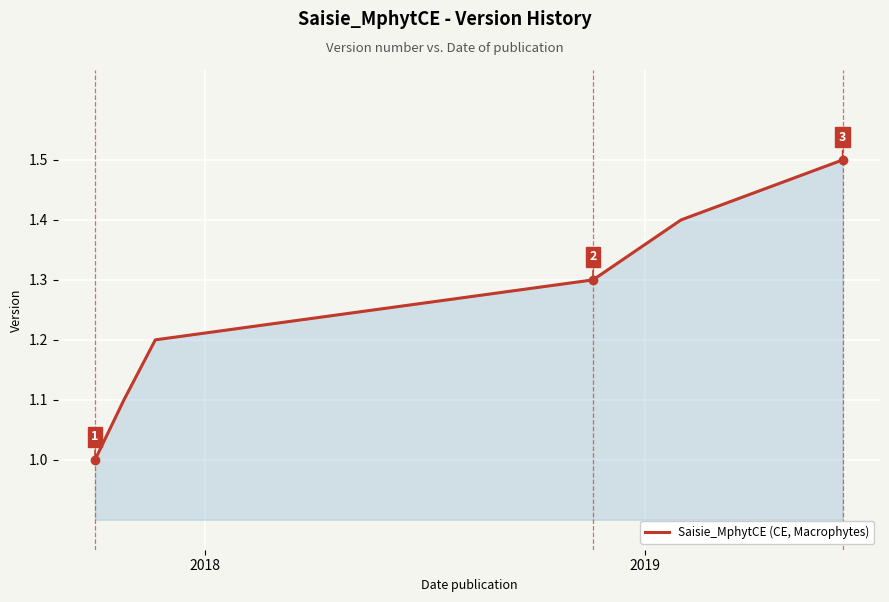

True or false: the data has more than 0 interior local peaks.

False